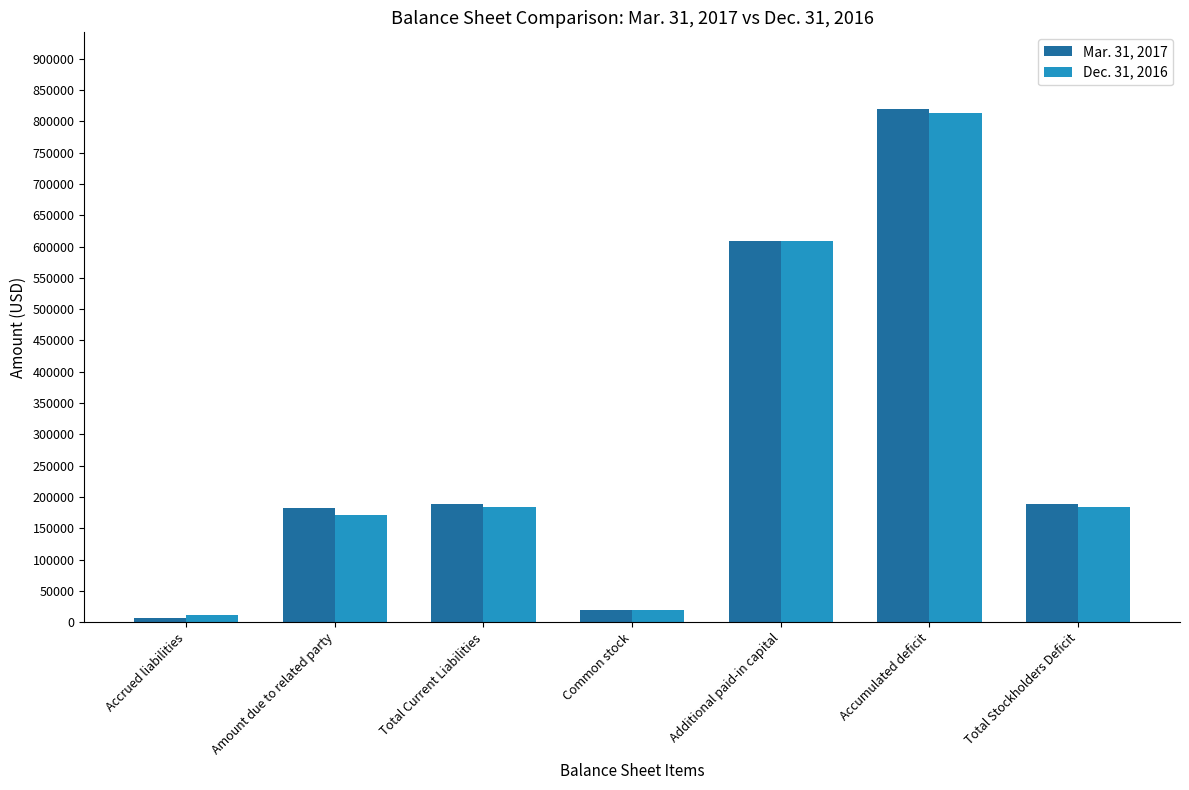

What position from the left is Accumulated deficit?

6